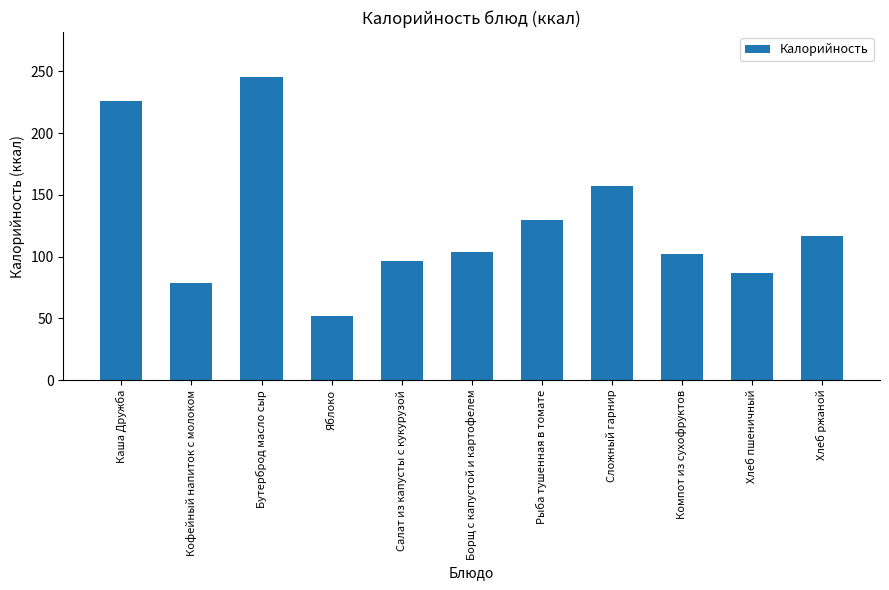

Reading left to right, transcribe all the data shown in this chart.

226.2	79.0	245.0	51.7	96.0	103.8	129.6	157.2	102.4	87.0	116.9